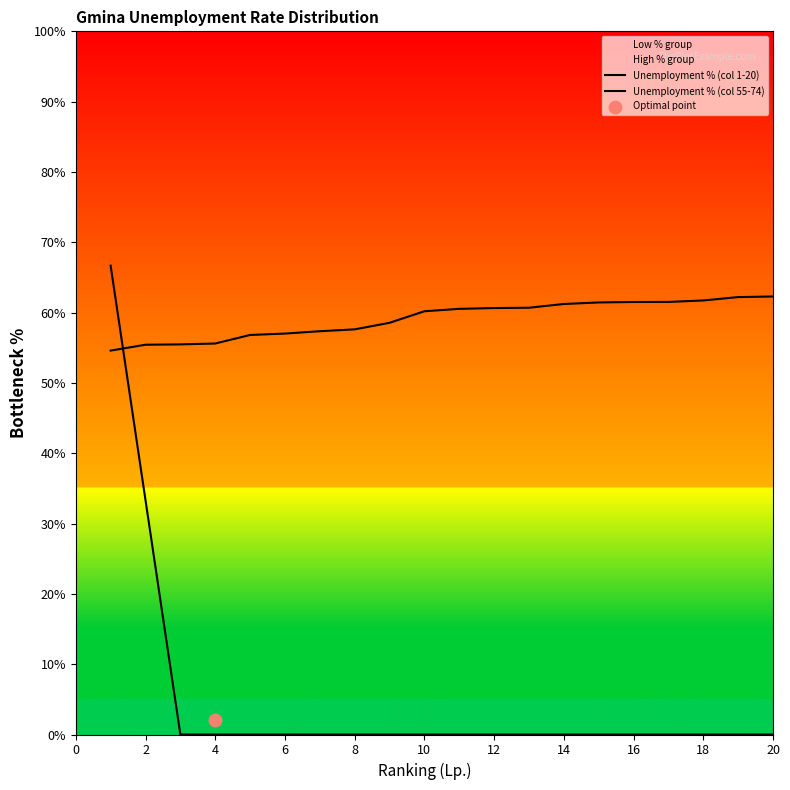

Is the value of Unemployment % (col 1-20) at 8 greater than the value of Unemployment % (col 55-74) at 18?

No